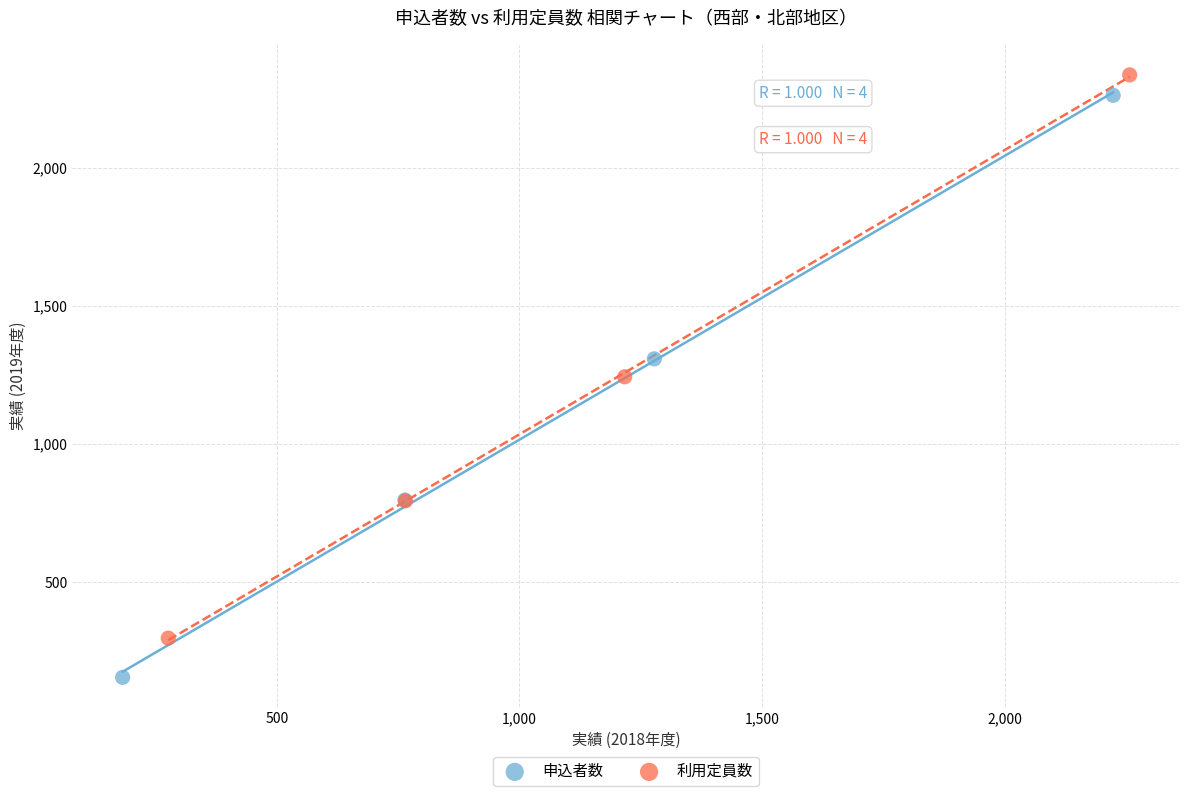

Which series contains the highest Y value?

利用定員数